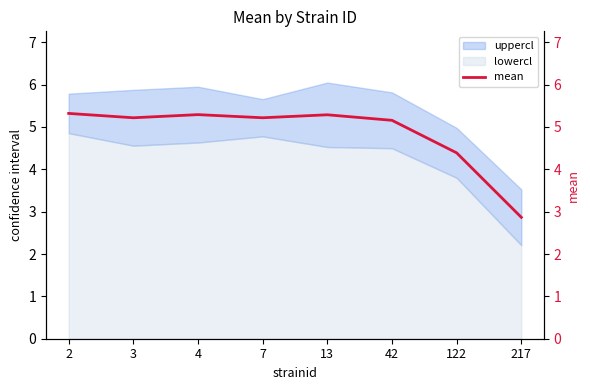

What is the change in value from 3 to 4?

+0.1